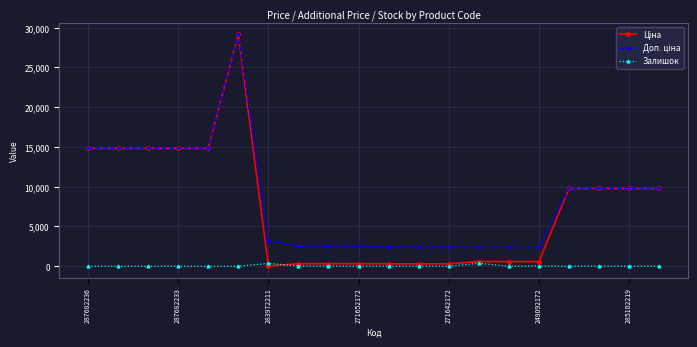

What is the maximum value shown in the chart?

29152.3